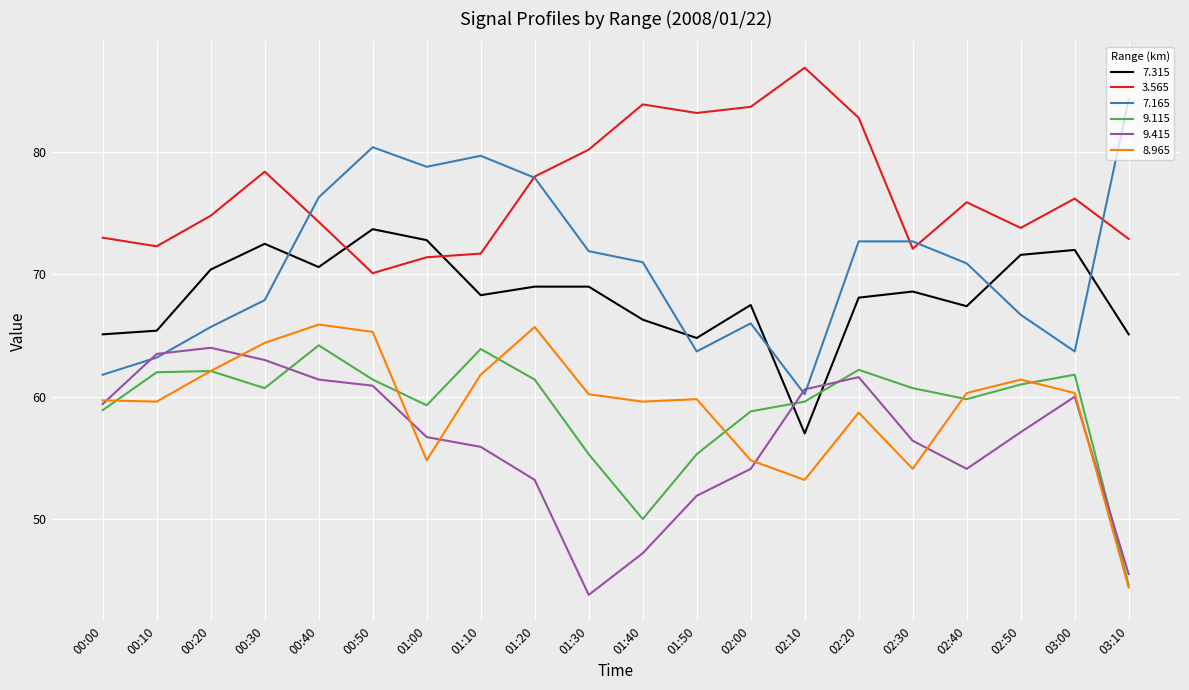

What position from the right is 00:30?

17